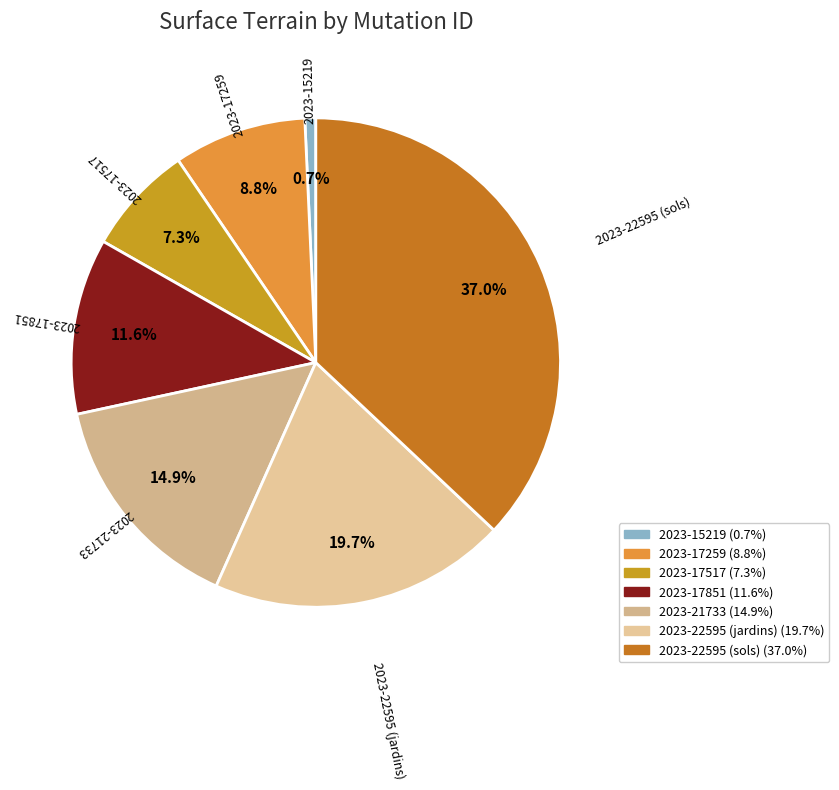

What percentage is NOT represented by 2023-17517?

92.7%